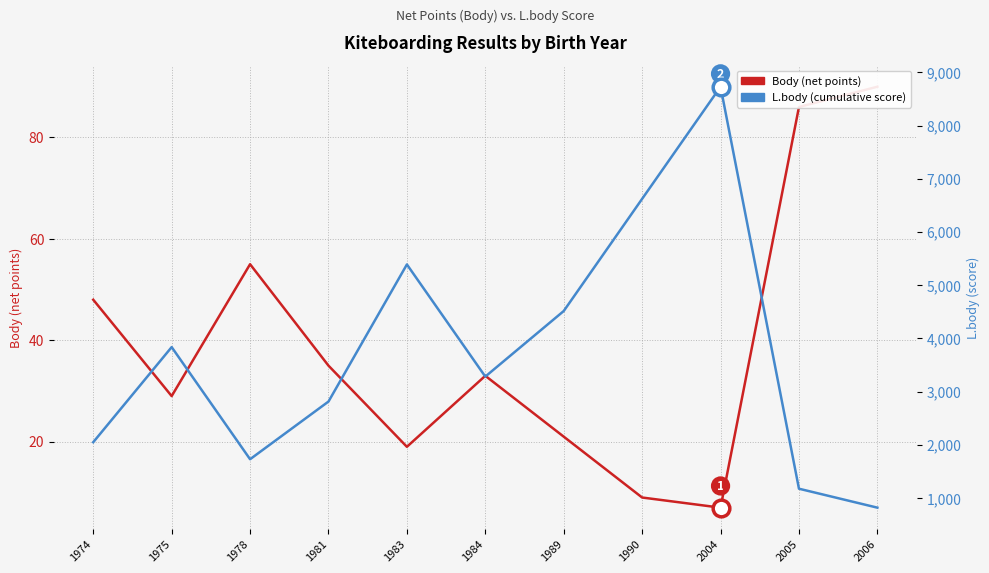

Between 1989 and 2005, which series saw the biggest shift?

L.body (cumulative score)